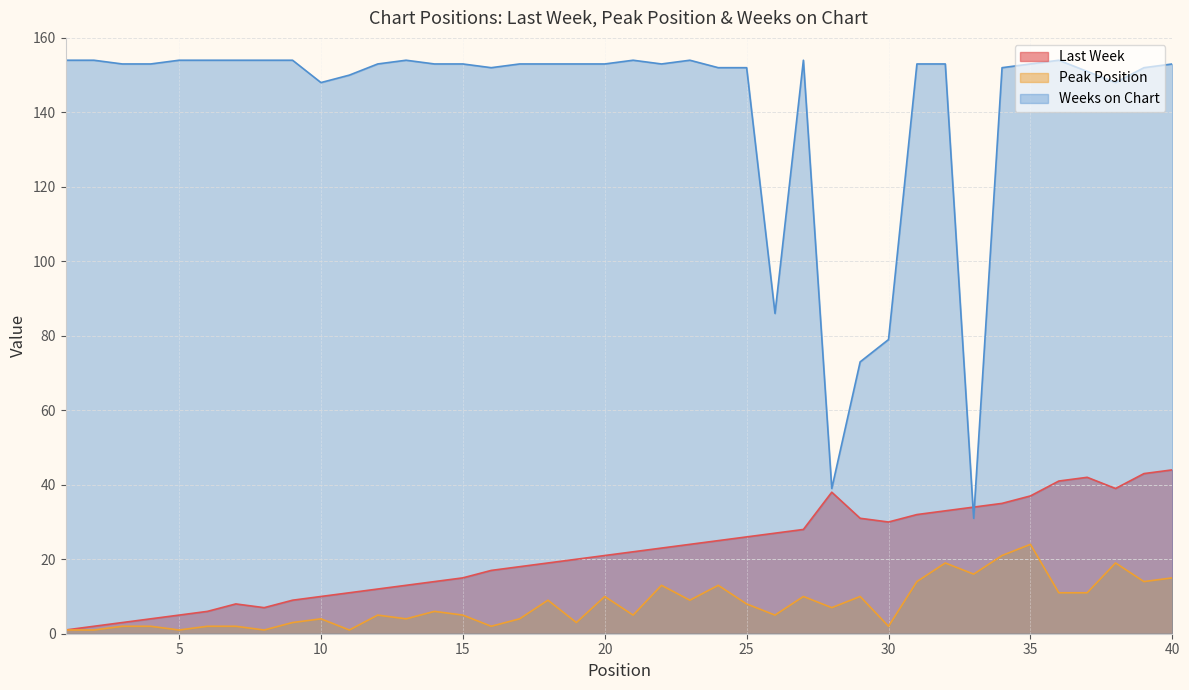

What is the sum of the Last Week values at 4 and 35?

41